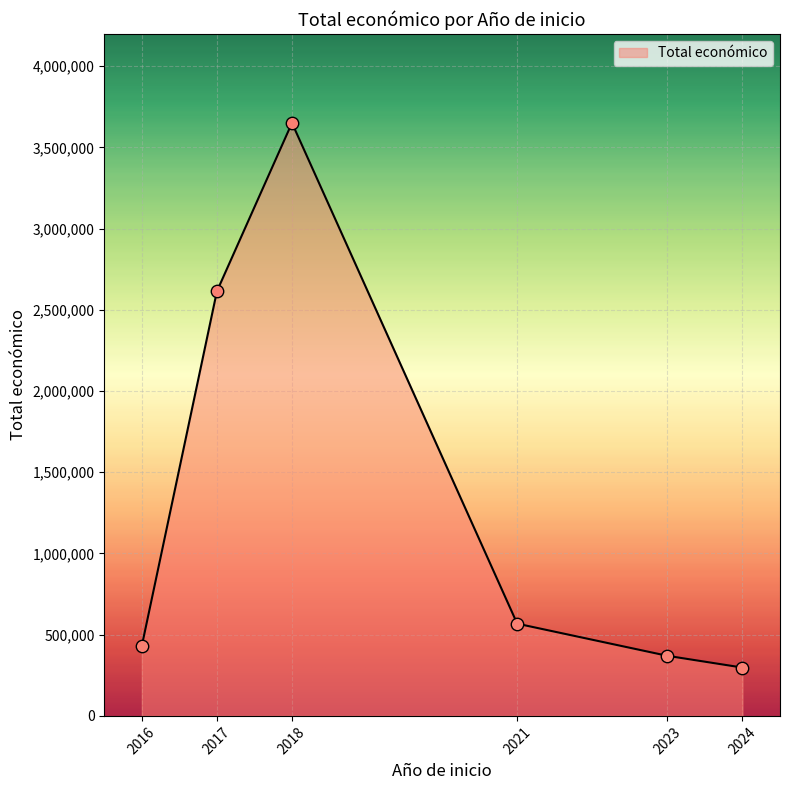

What is the ratio of the value at 2018 to the value at 2023?

9.9